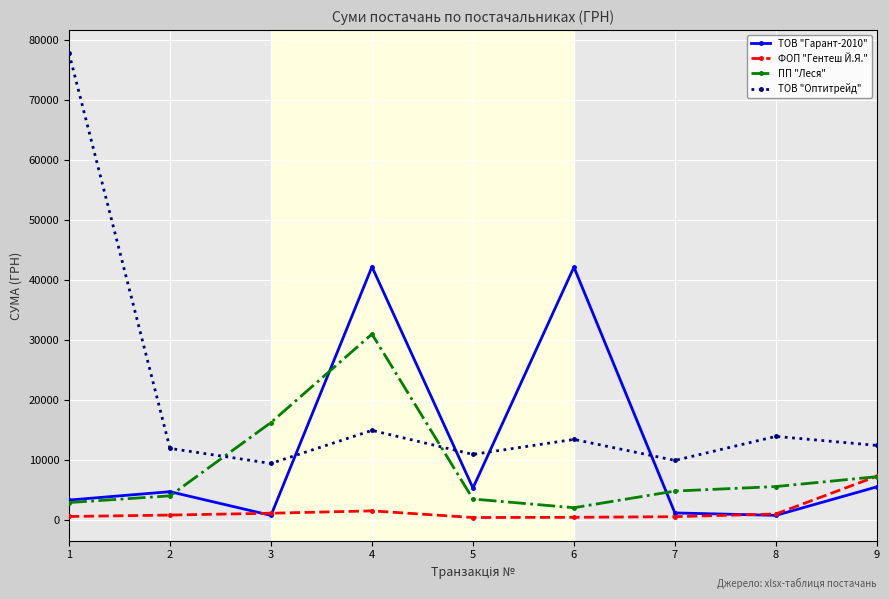

How many intersections are there between ТОВ "Оптитрейд" and ТОВ "Гарант-2010"?

4